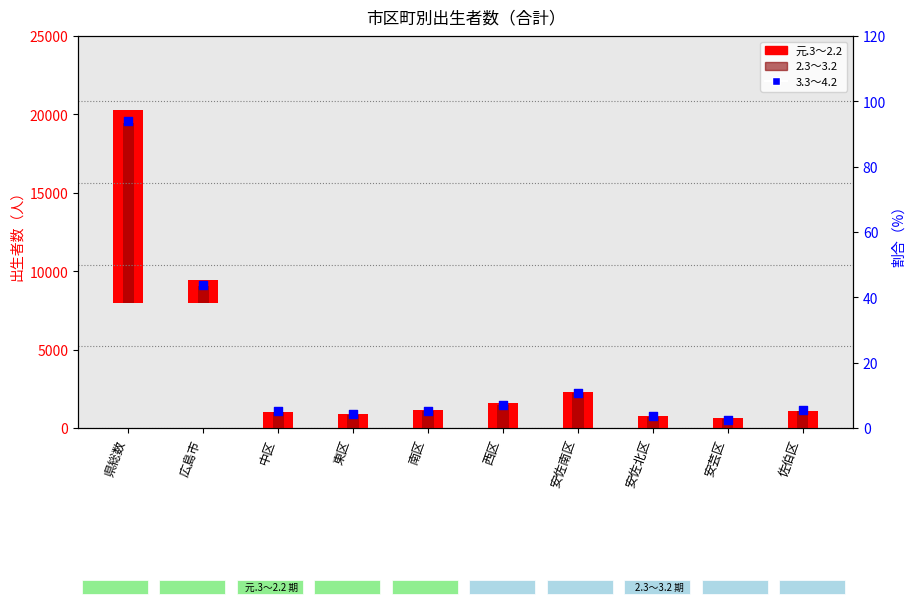

At which category is the sum across all series the highest?

県総数